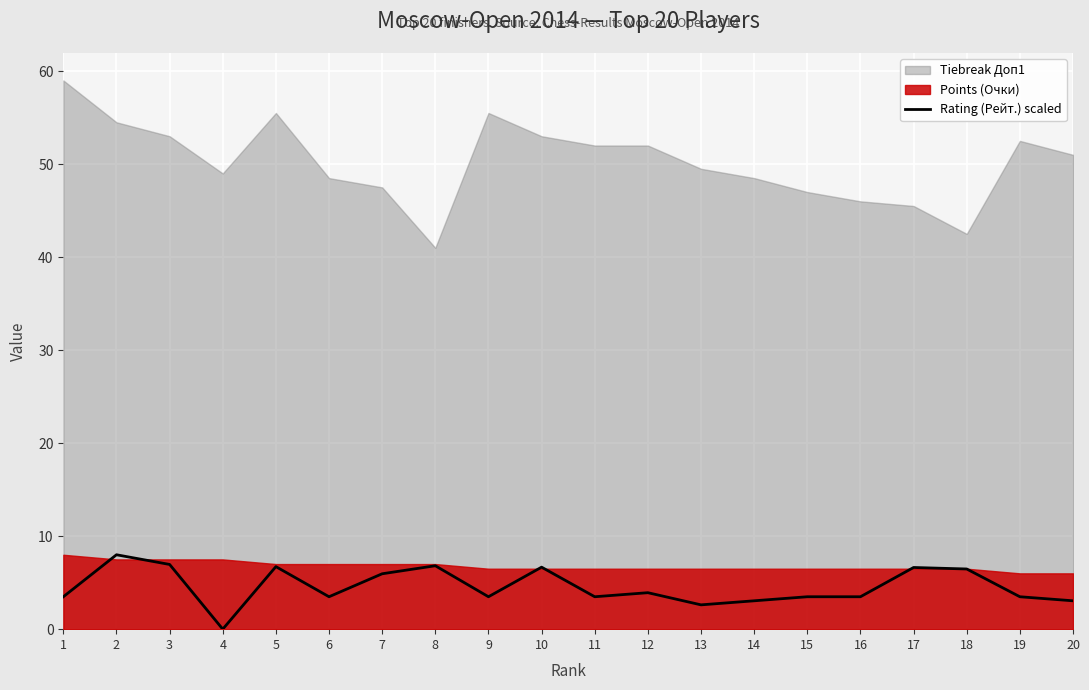

At which category does the chart reach its minimum across all series?

4